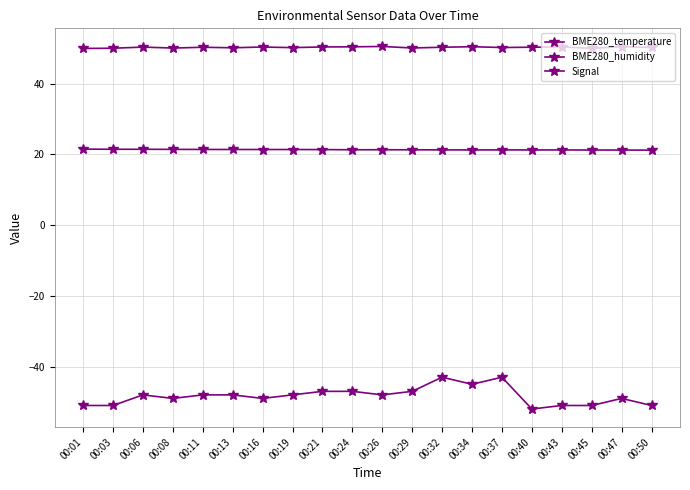

What is the total value across all series at 00:21?

24.8